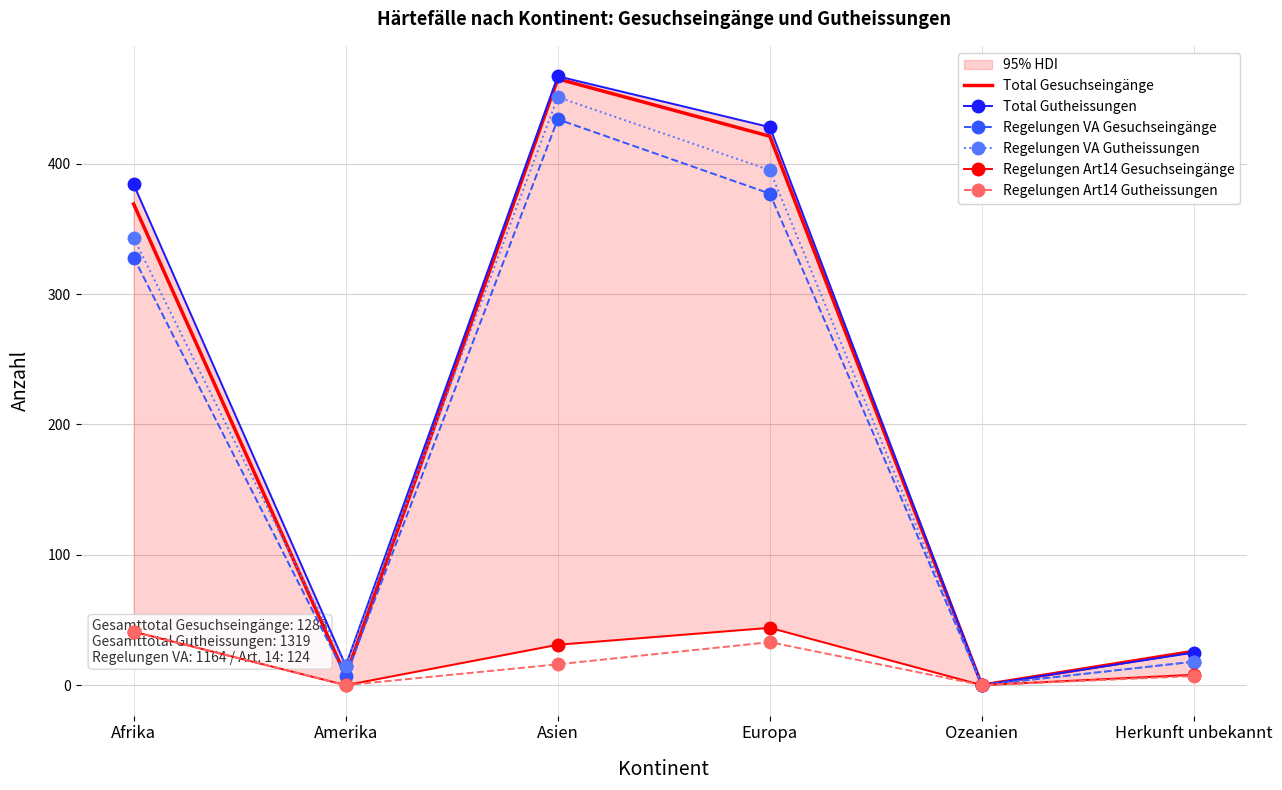

Between Ozeanien and Herkunft unbekannt, which is larger?

Herkunft unbekannt